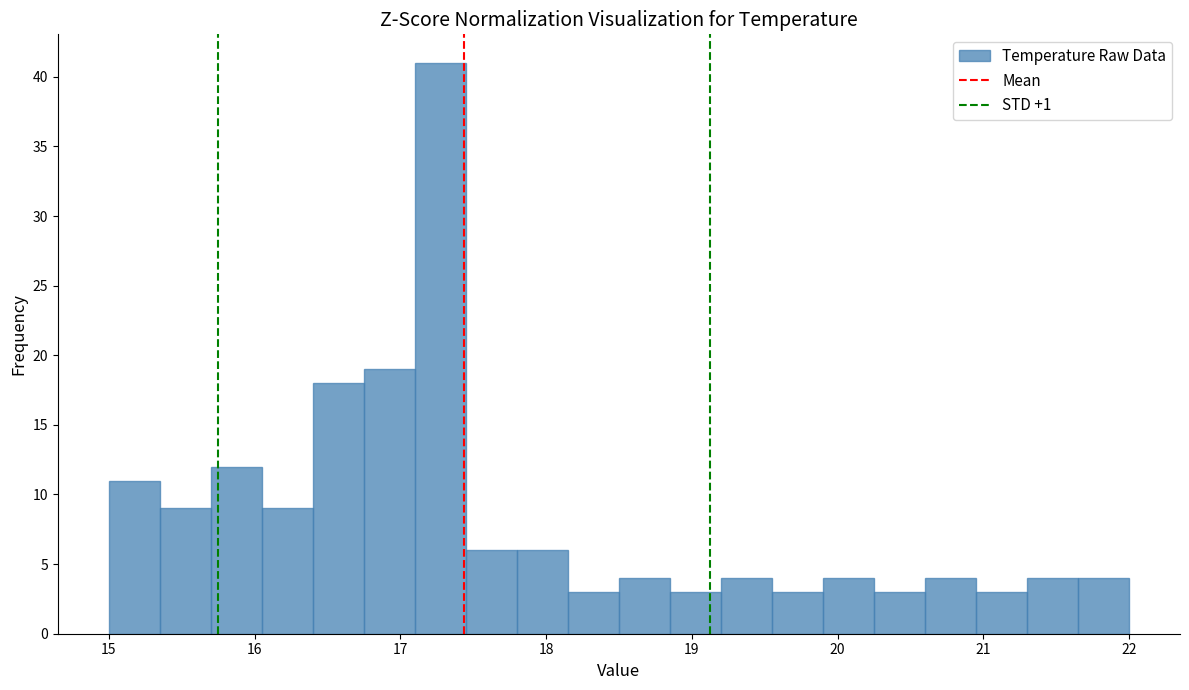

Around what value on the x-axis is the tallest bar? Give the approximate position of its centre, as read against the axis.

17.3